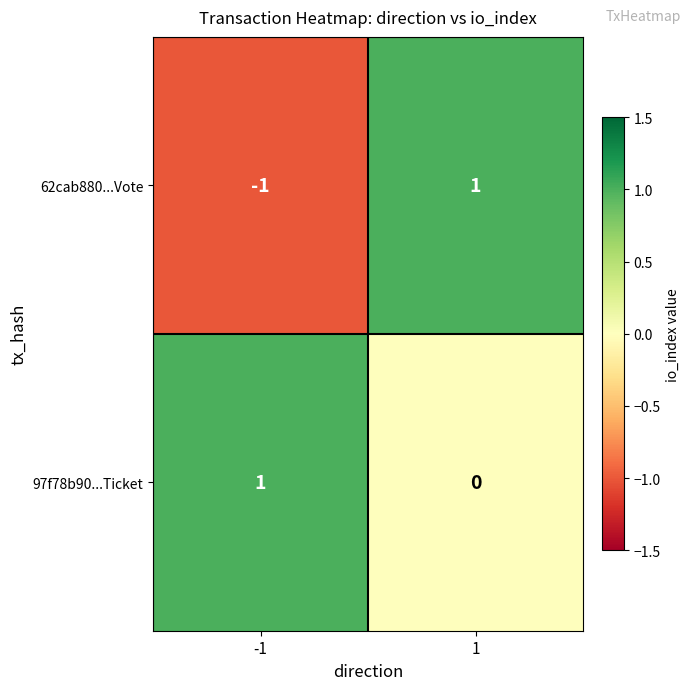

Reading left to right, extract all data points from this chart.

62cab880...Vote: -1	1
97f78b90...Ticket: 1	0